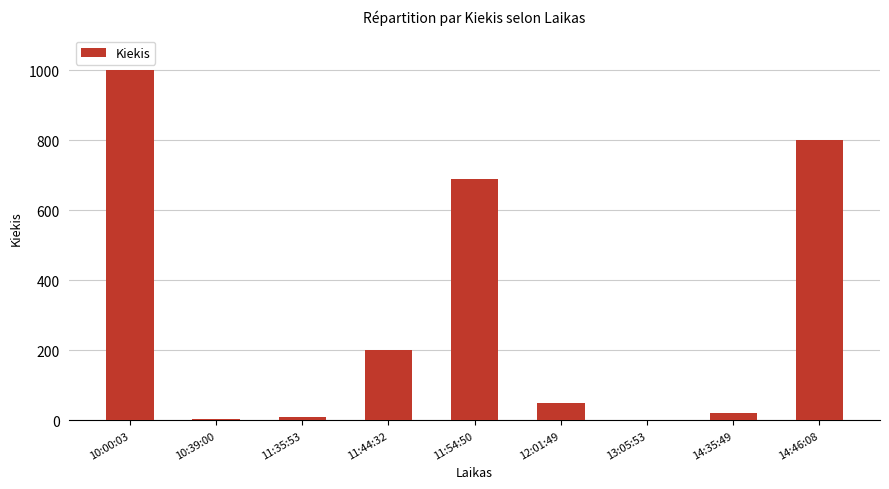

What is the average value?

308